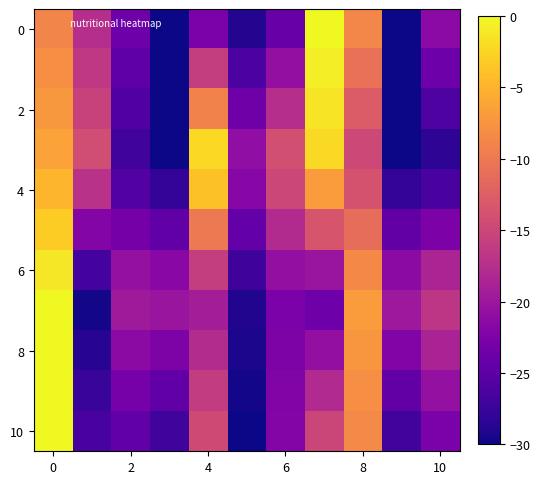

What is the smallest value displayed?

-30.0